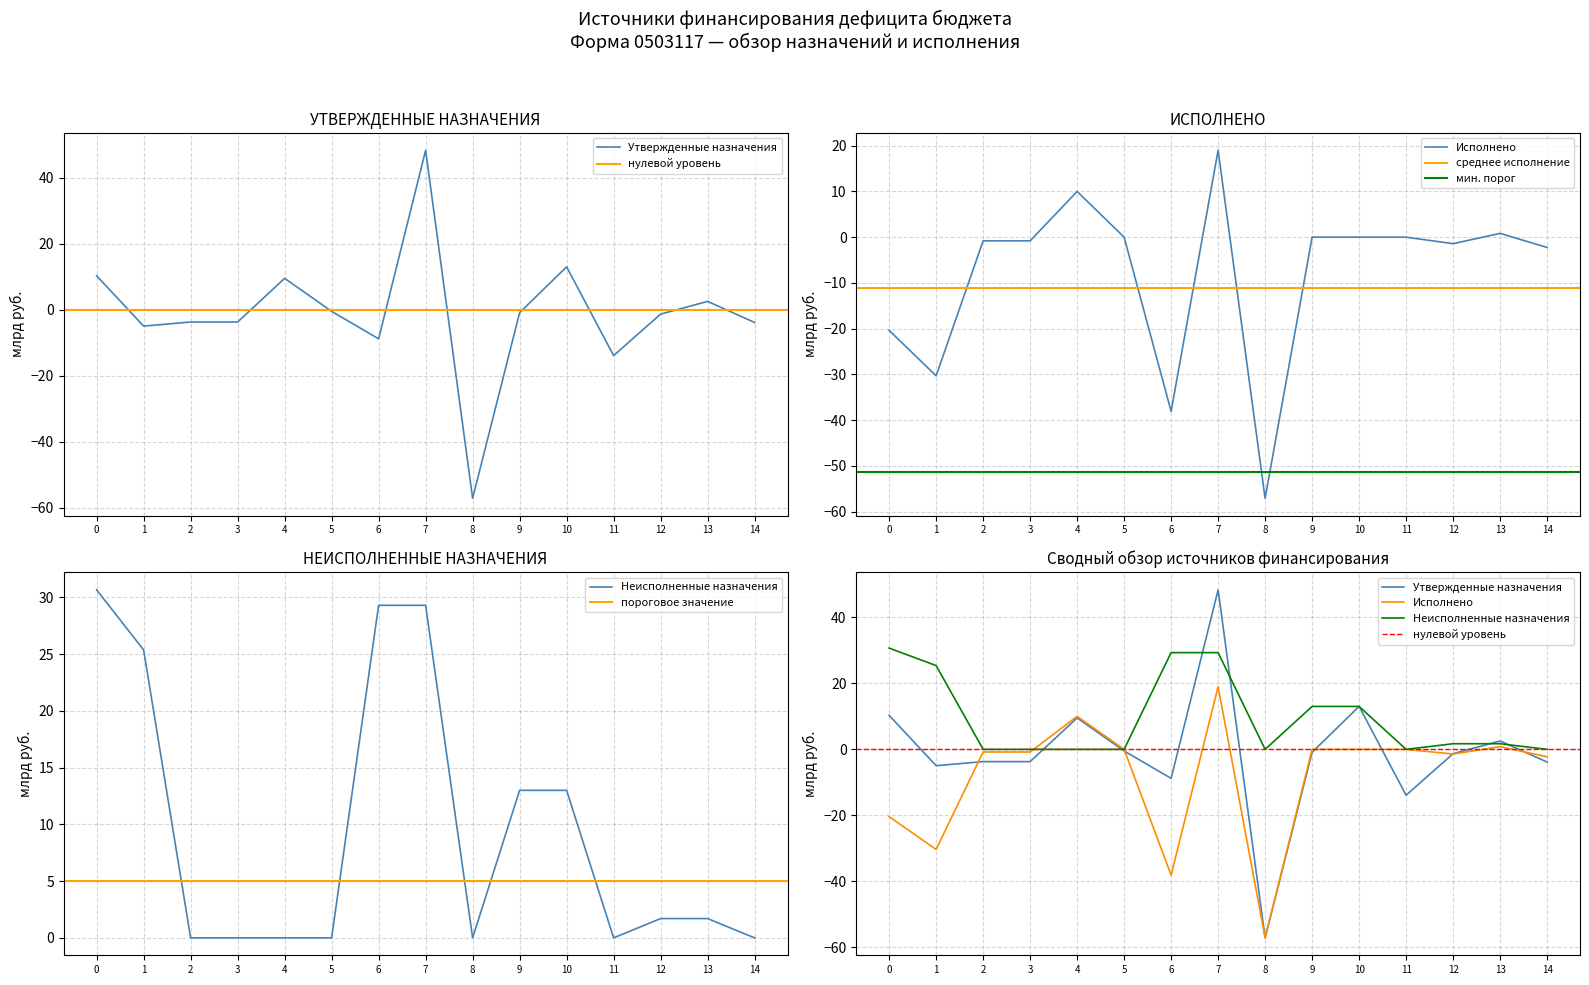

List the series in order of their overall mean, highest first.

Неисполненные назначения, Утвержденные назначения, Исполнено